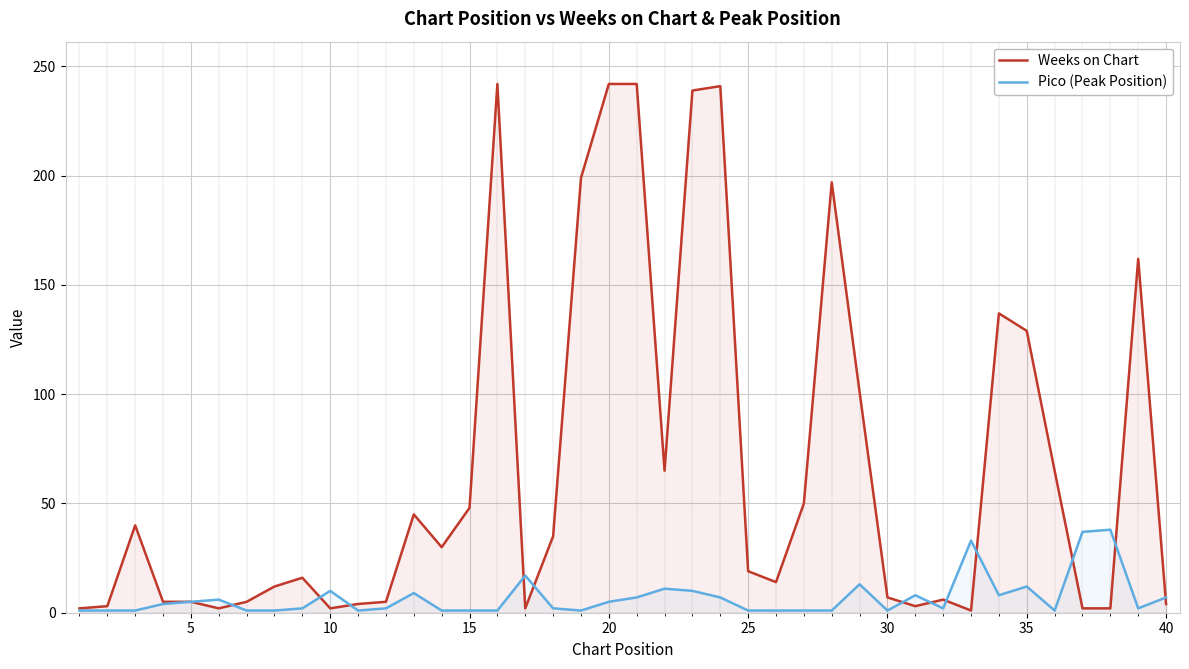

True or false: Pico (Peak Position) has more than 1 points higher than both neighbors.

True